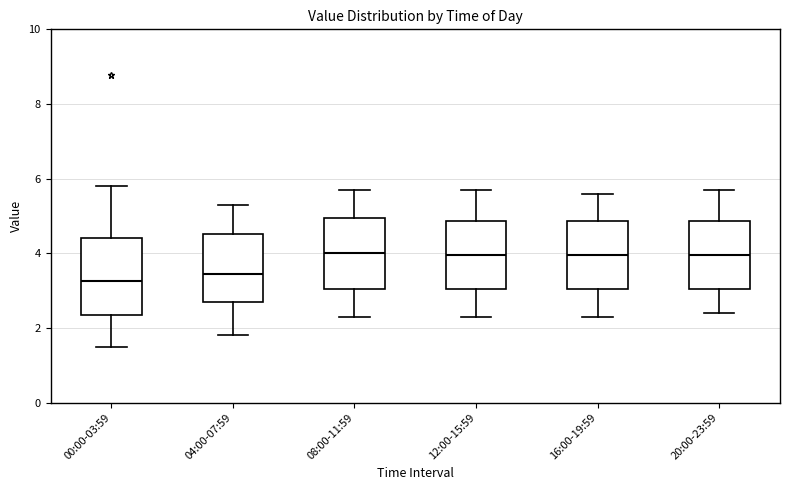

Reading left to right, read every box against the y-axis: the position of its median line, the range the box covers, and the ends of its whiskers. The values are not printed on the chart, so give them approximately, as read against the axis.

00:00-03:59: median 3.2, box 2.4 to 4.4, whiskers 1.6 to 5.8
04:00-07:59: median 3.4, box 2.8 to 4.6, whiskers 1.8 to 5.4
08:00-11:59: median 4.0, box 3.0 to 5.0, whiskers 2.4 to 5.8
12:00-15:59: median 4.0, box 3.0 to 4.8, whiskers 2.4 to 5.8
16:00-19:59: median 4.0, box 3.0 to 4.8, whiskers 2.4 to 5.6
20:00-23:59: median 4.0, box 3.0 to 4.8, whiskers 2.4 to 5.8